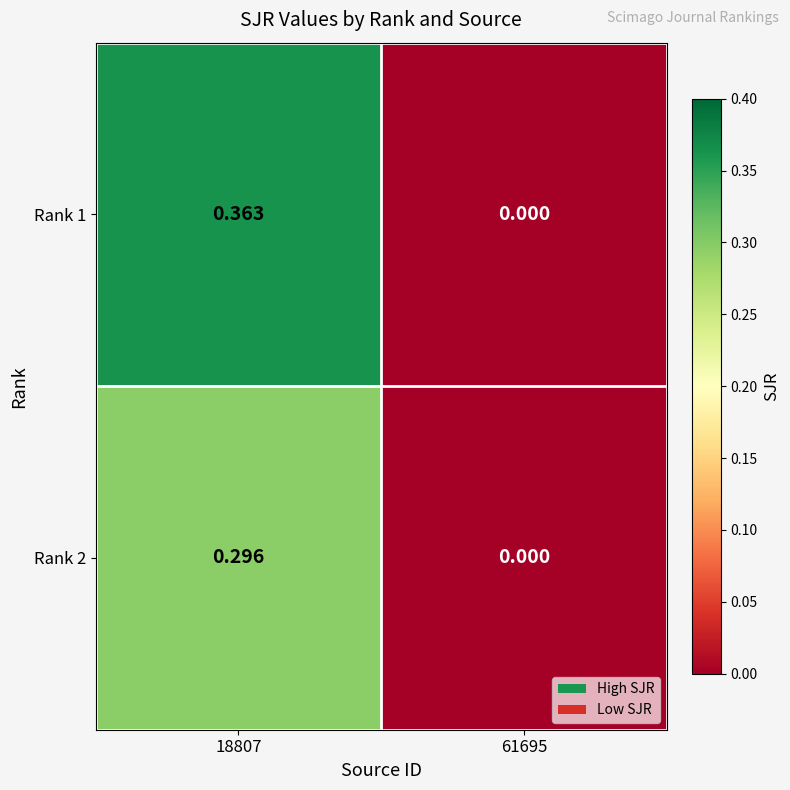

Rank the series by their maximum value, from highest to lowest.

Rank 1, Rank 2